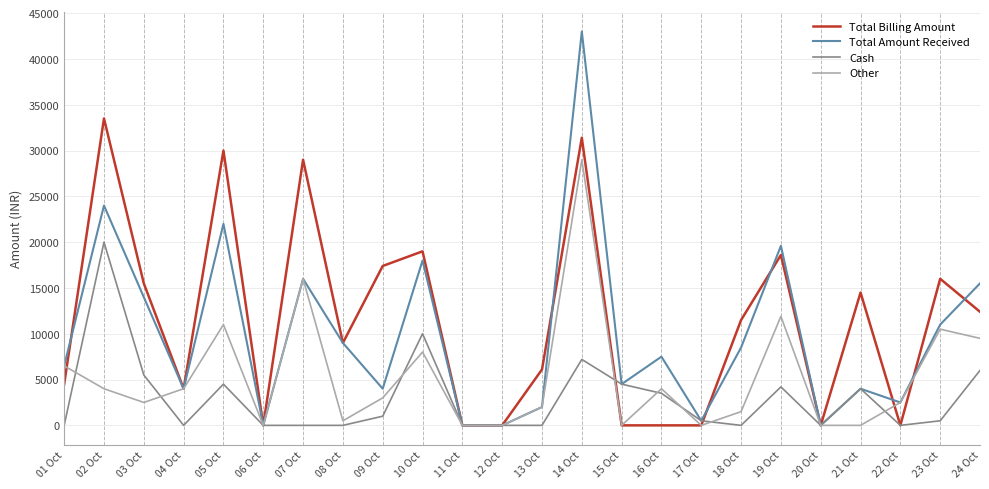

Between 11 Oct and 16 Oct, which series saw the biggest shift?

Total Amount Received